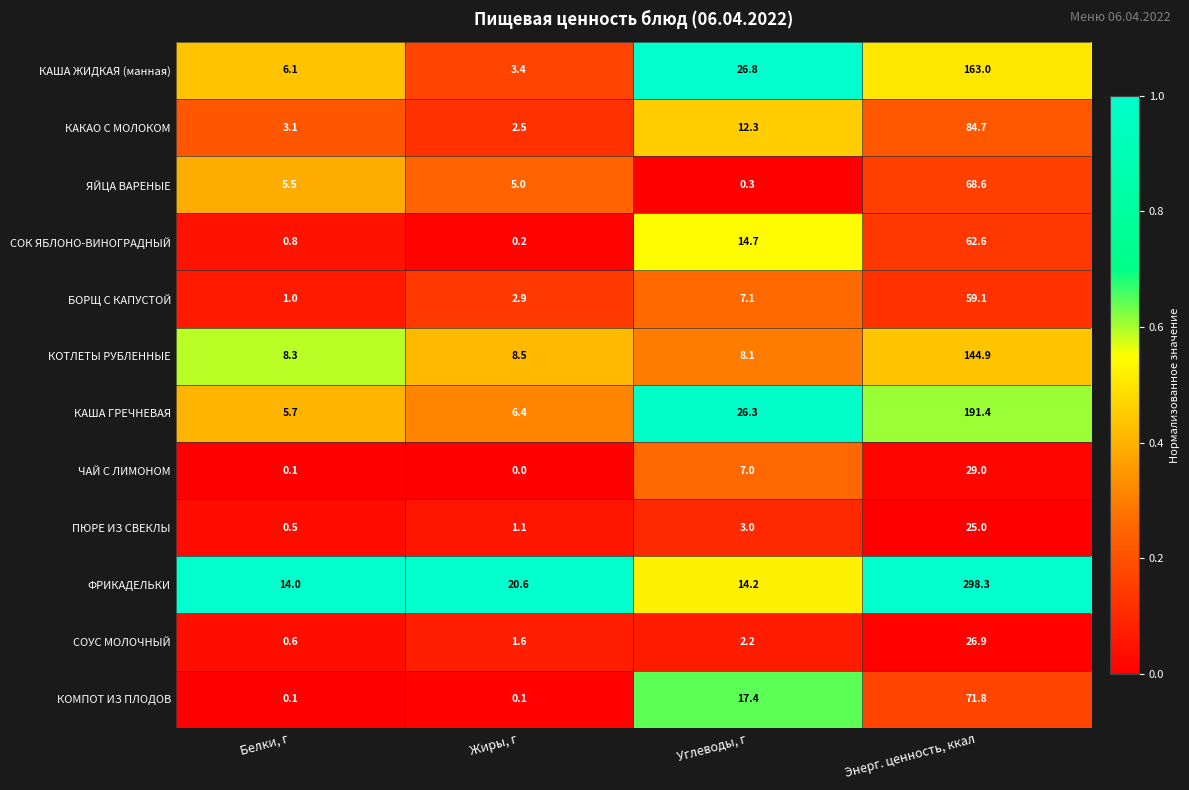

Which series changed the most between Белки, г and Жиры, г?

ФРИКАДЕЛЬКИ